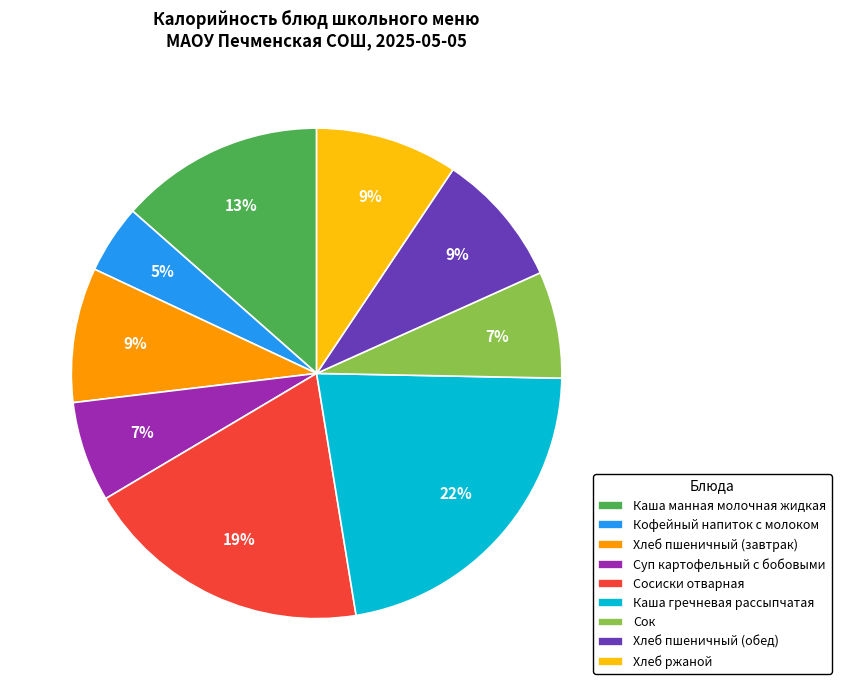

Does Хлеб пшеничный (завтрак) account for over 50% of the chart?

No